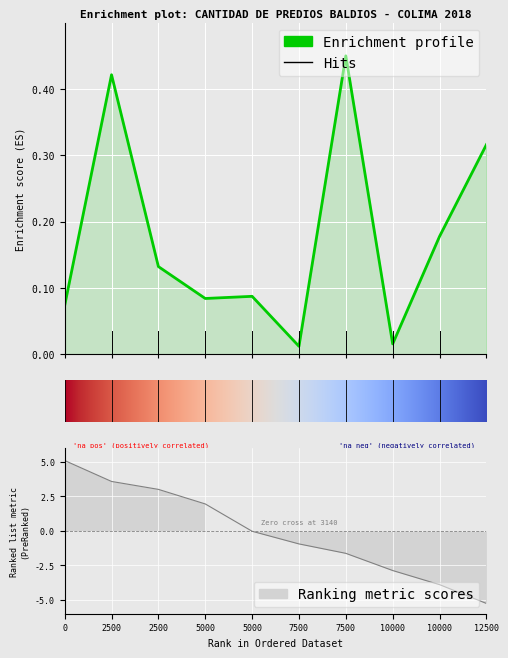

What is the difference between the maximum and second lowest values?

0.4